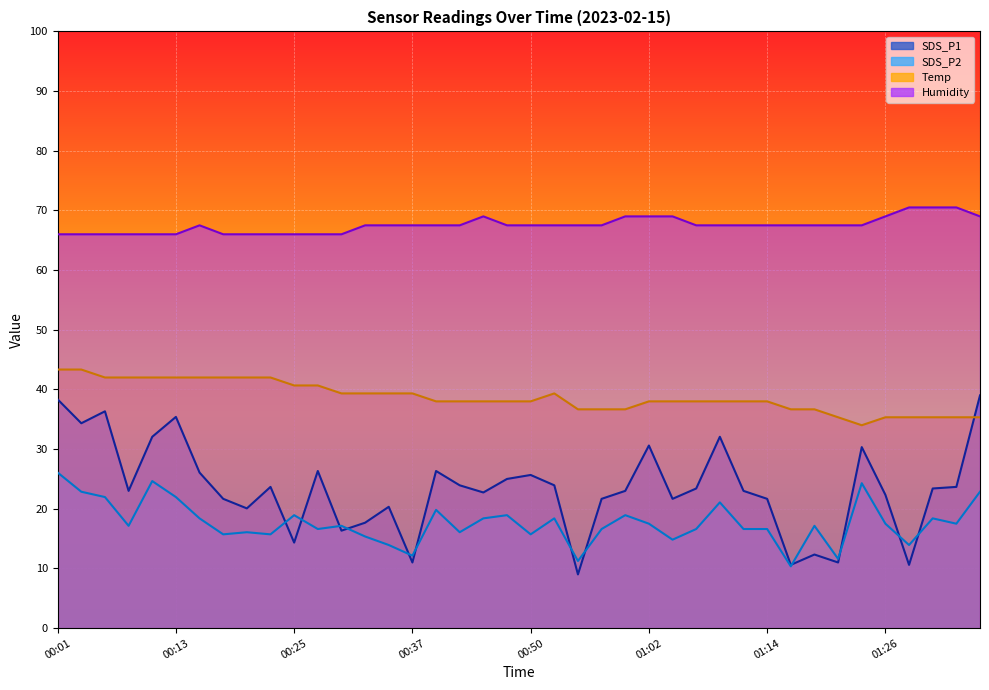

True or false: Temp has more than 0 points higher than both neighbors.

True